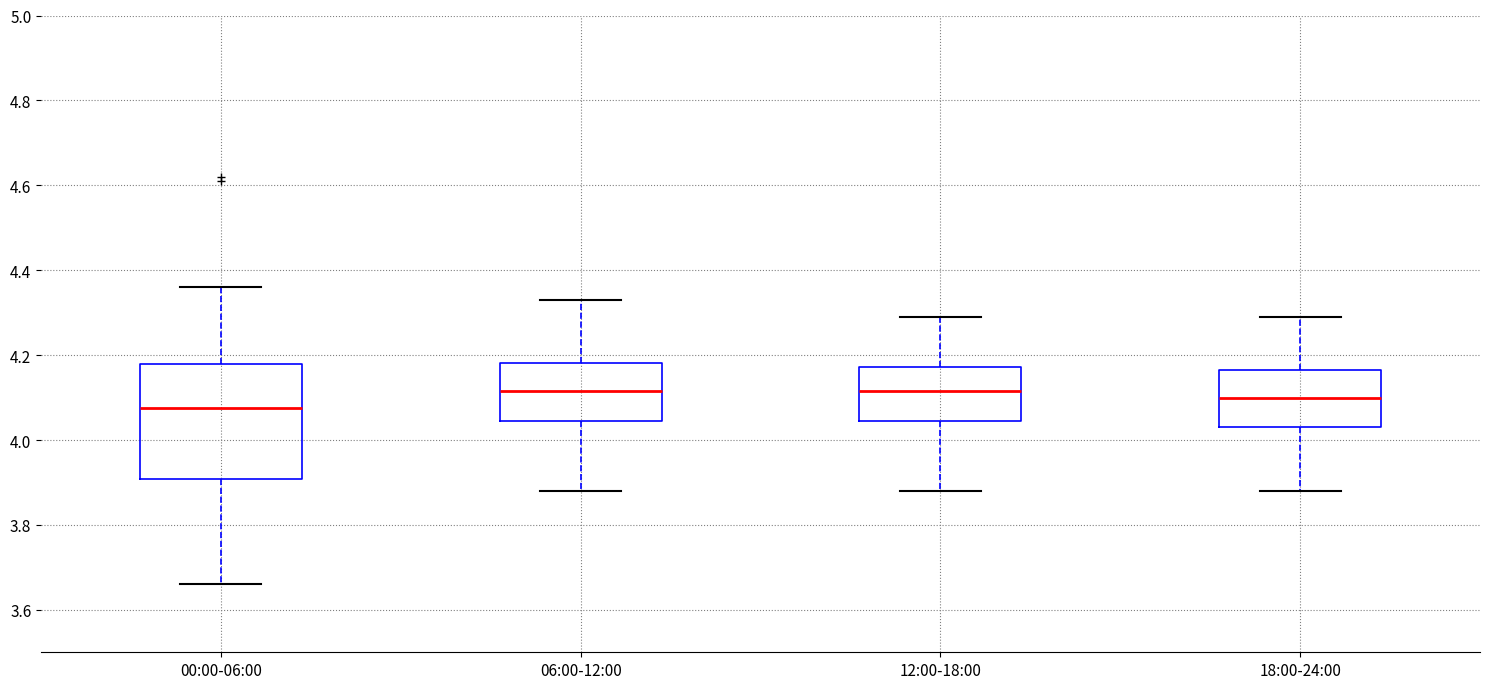

Reading left to right, read every box against the y-axis: the position of its median line, the range the box covers, and the ends of its whiskers. The values are not printed on the chart, so give them approximately, as read against the axis.

00:00-06:00: median 4.08, box 3.90 to 4.18, whiskers 3.66 to 4.36
06:00-12:00: median 4.12, box 4.04 to 4.18, whiskers 3.88 to 4.34
12:00-18:00: median 4.12, box 4.04 to 4.18, whiskers 3.88 to 4.30
18:00-24:00: median 4.10, box 4.04 to 4.16, whiskers 3.88 to 4.30